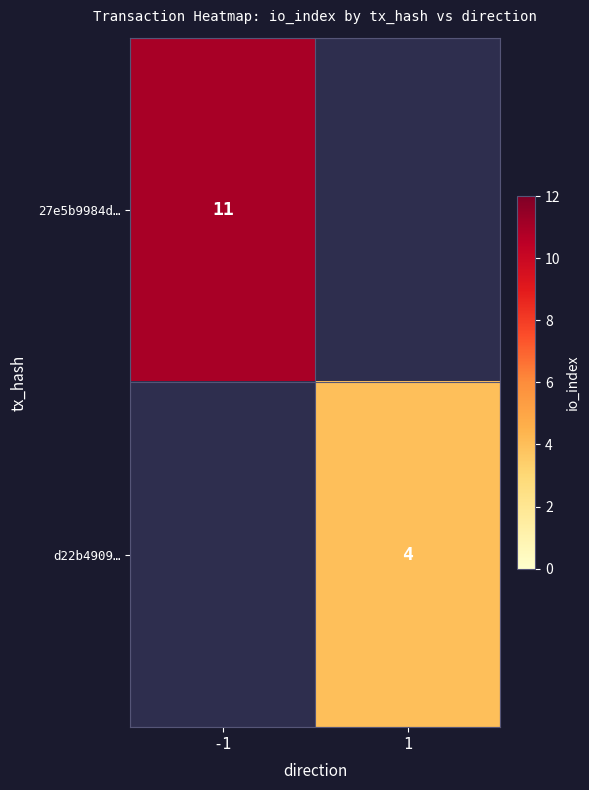

Is it true that d22b4909… equals 4 at 1?

True